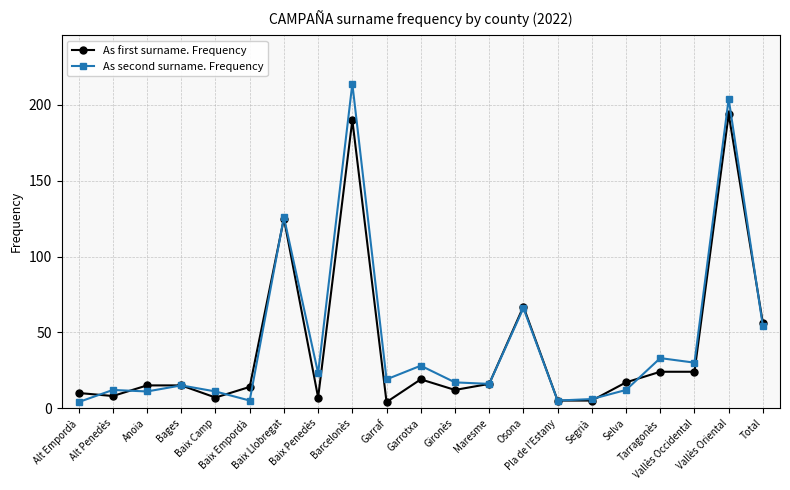

Reading left to right, transcribe all the data shown in this chart.

As first surname. Frequency: 10	8	15	15	7	14	125	7	190	4	19	12	16	67	5	5	17	24	24	194	56
As second surname. Frequency: 4	12	11	15	11	5	126	23	214	19	28	17	16	66	5	6	12	33	30	204	54